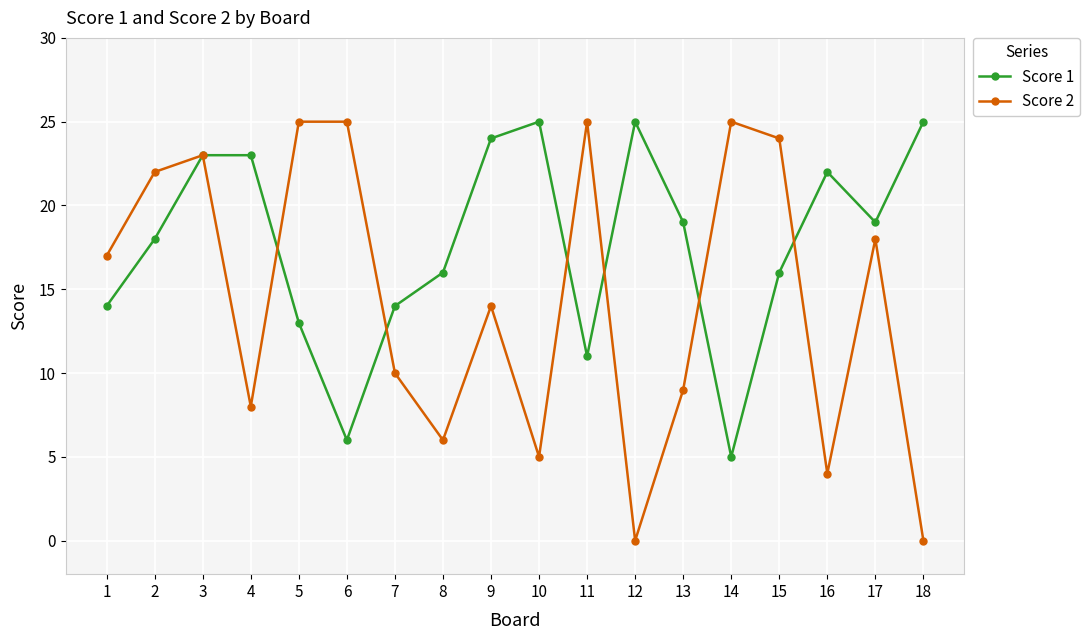

What is the value of the Score 1 point at the 13th from the left?

19